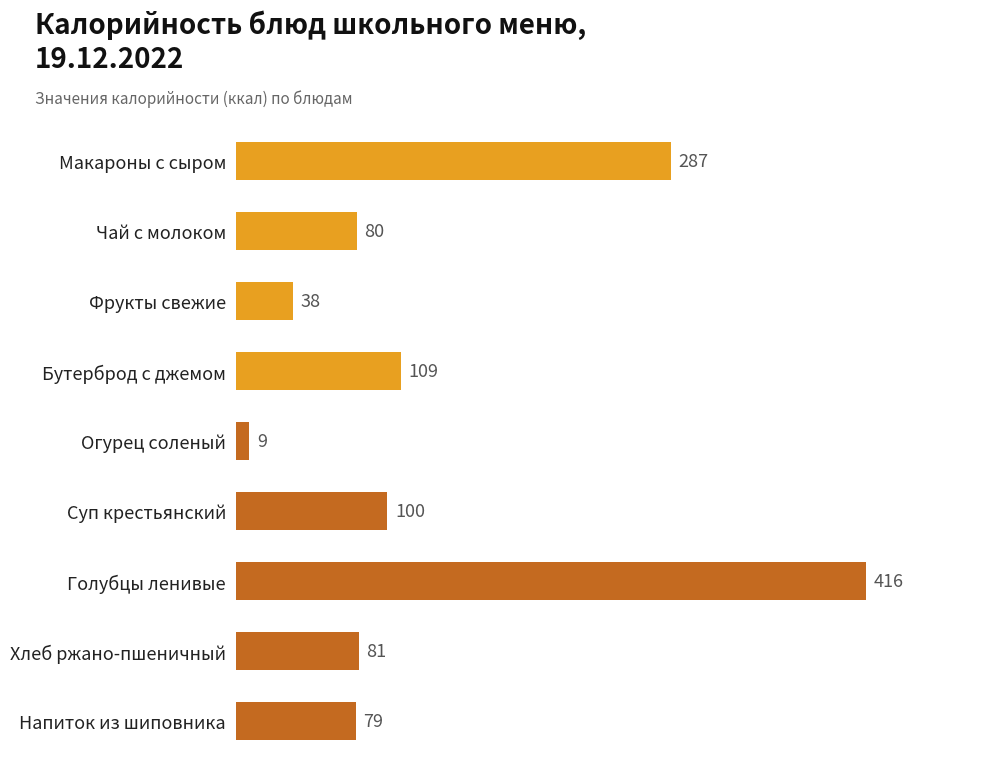

Reading top to bottom, extract all data points from this chart.

Макароны с сыром=287	Чай с молоком=80	Фрукты свежие=38	Бутерброд с джемом=109	Огурец соленый=9	Суп крестьянский=100	Голубцы ленивые=416	Хлеб ржано-пшеничный=81	Напиток из шиповника=79